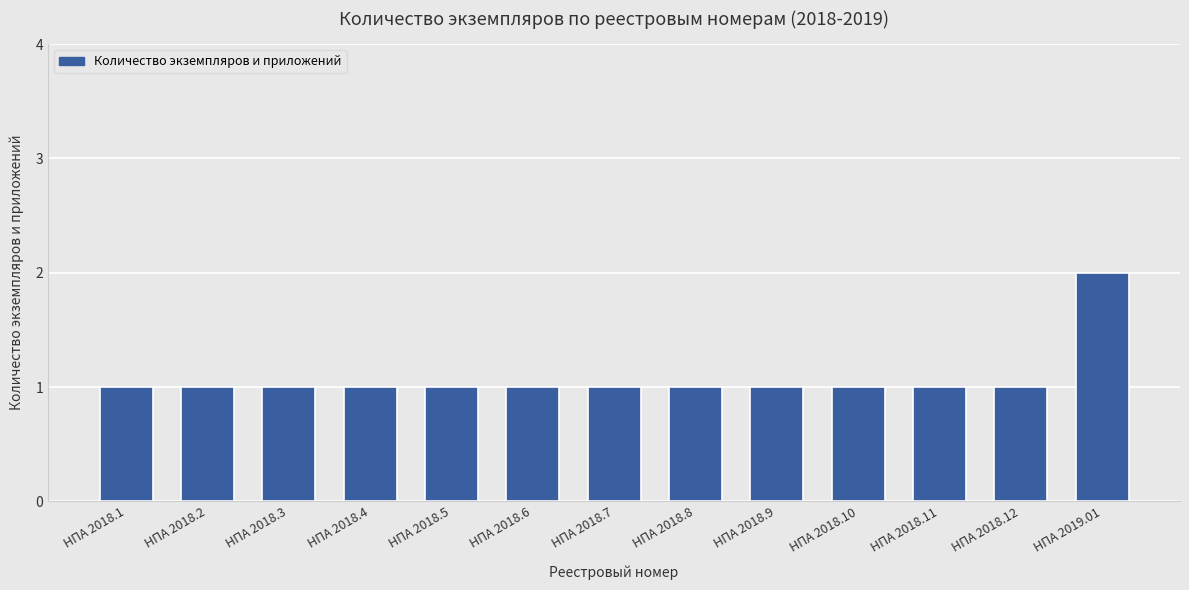

Is it true that the value at НПА 2018.1 is 1?

True